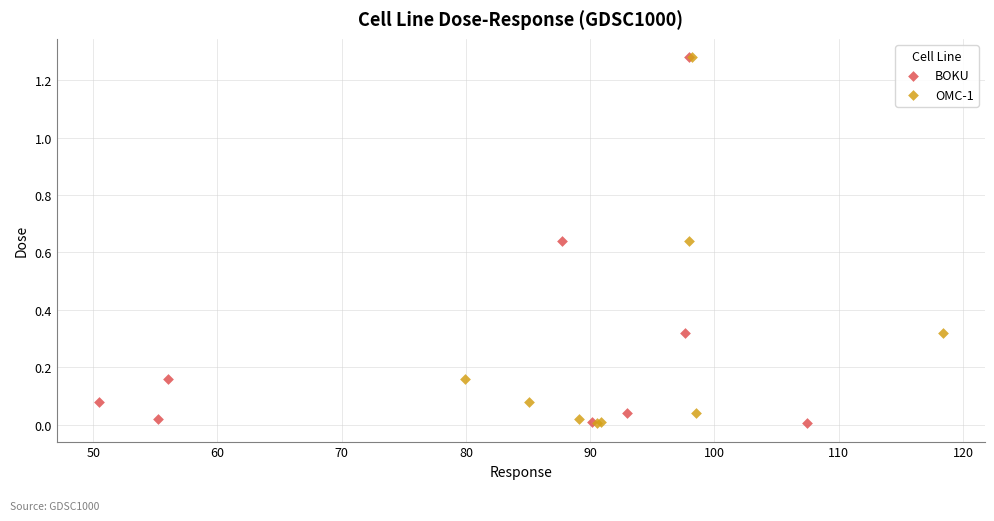

What are all the series names shown in the legend?

BOKU, OMC-1